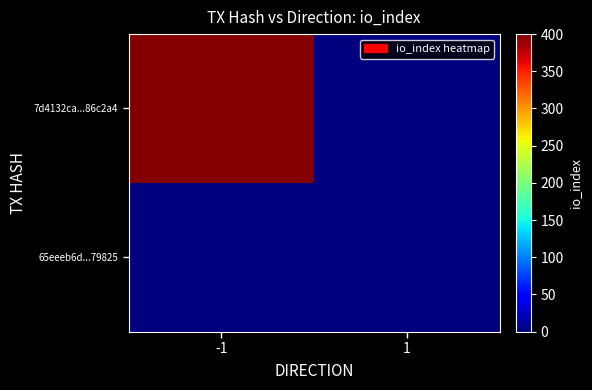

At how many categories does at least one series exceed 78?

1